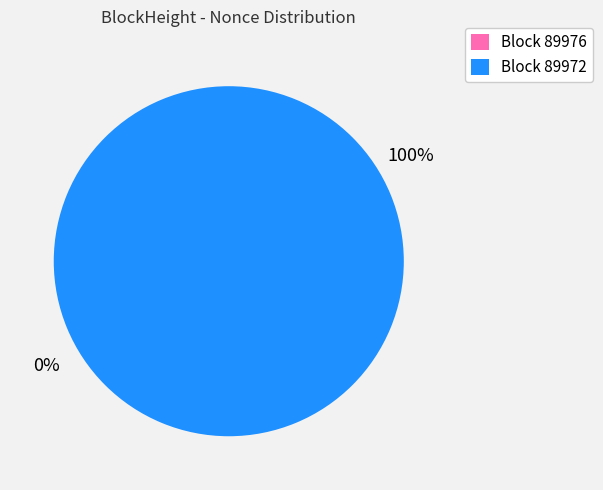

Which slice is the smallest?

89976